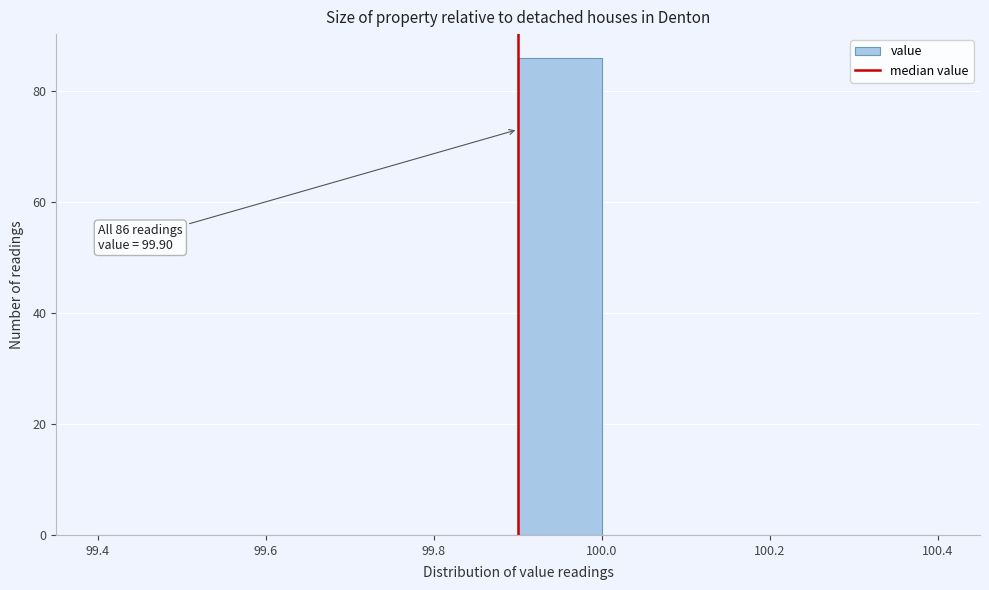

Over which range of the x-axis is the bar tallest?

99.9 to 100.0